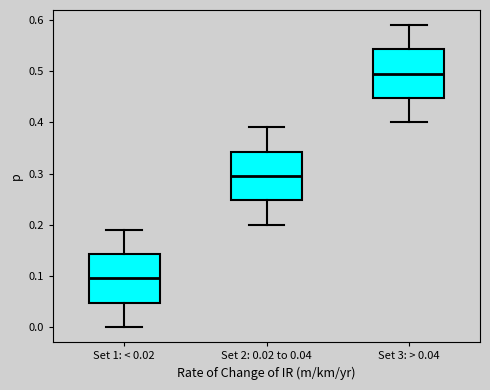

Which box has the highest median line?

Set 3: > 0.04